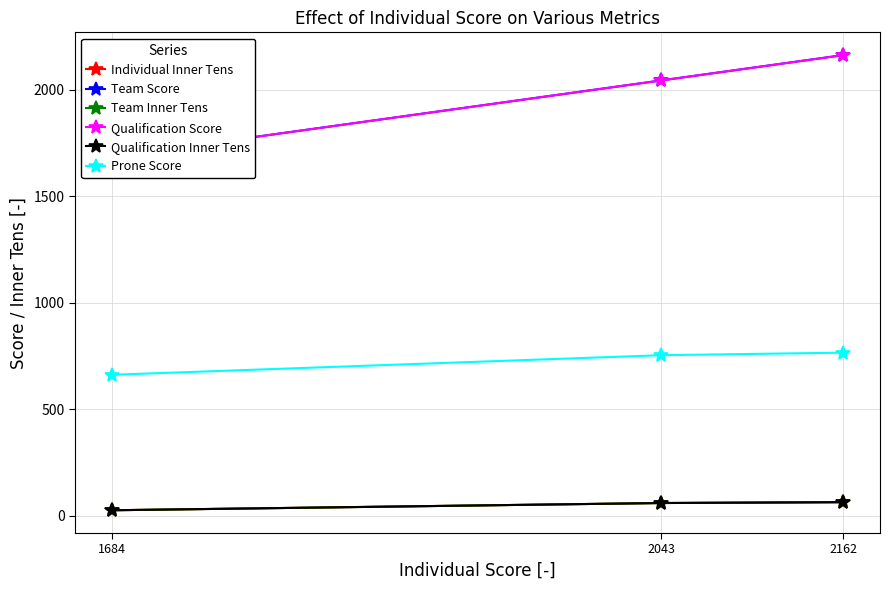

Where is Team Score nearest to the value 1923?

2043